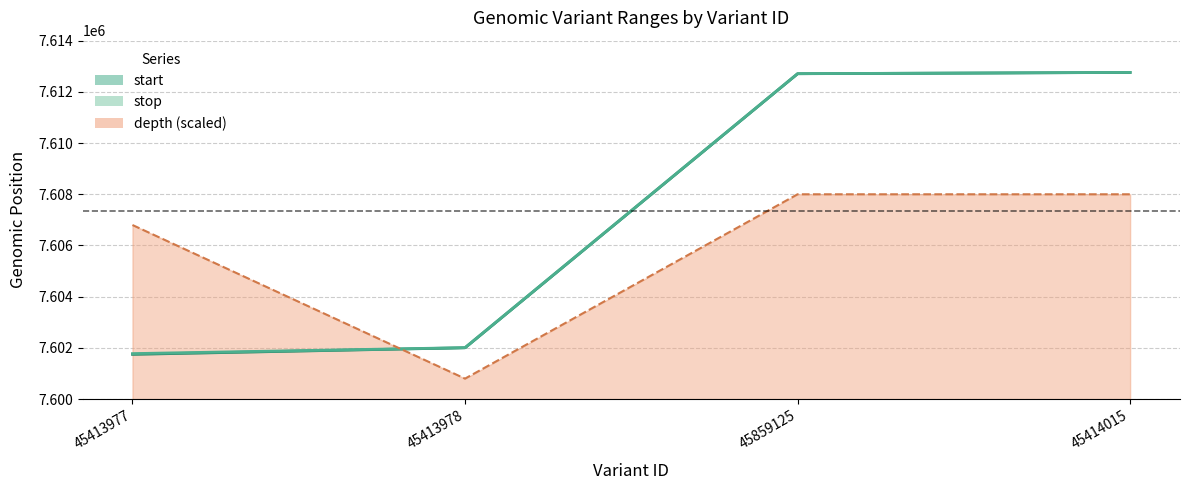

Reading left to right, what are all the values shown in this chart?

start: 7601748	7602005	7612709	7612759
stop: 7601777	7602010	7612711	7612760
depth: 7606800	7600800	7608000	7608000